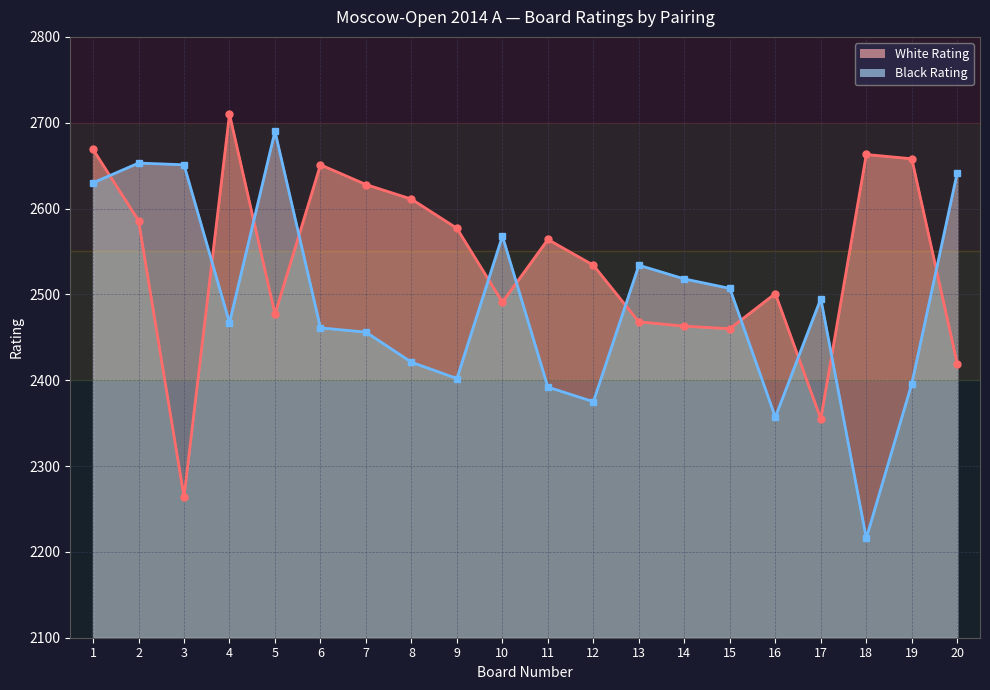

Rank the categories by Black Rating value from lowest to highest.

18, 16, 12, 11, 19, 9, 8, 7, 6, 4, 17, 15, 14, 13, 10, 1, 20, 3, 2, 5